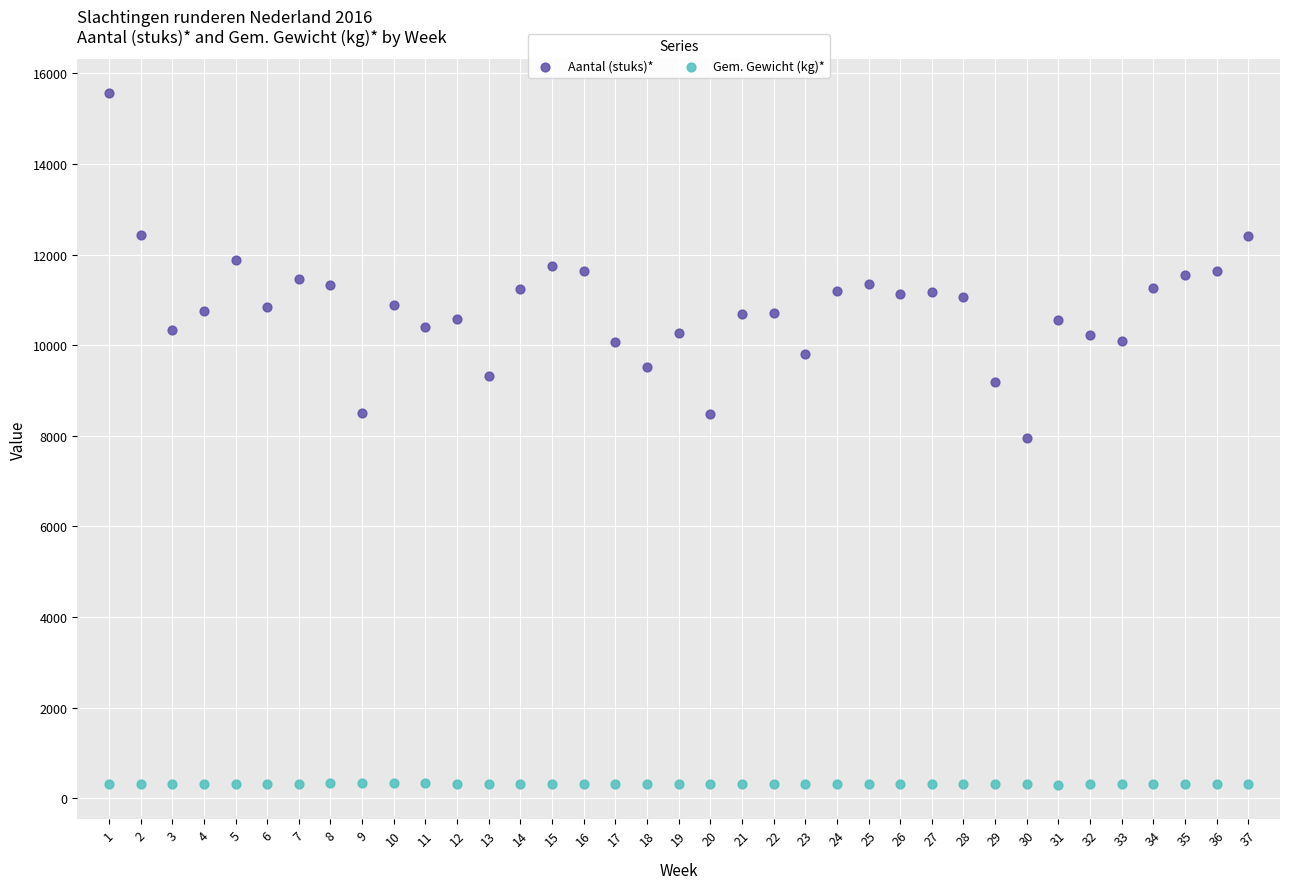

Which series contains the highest Y value?

Aantal (stuks)*